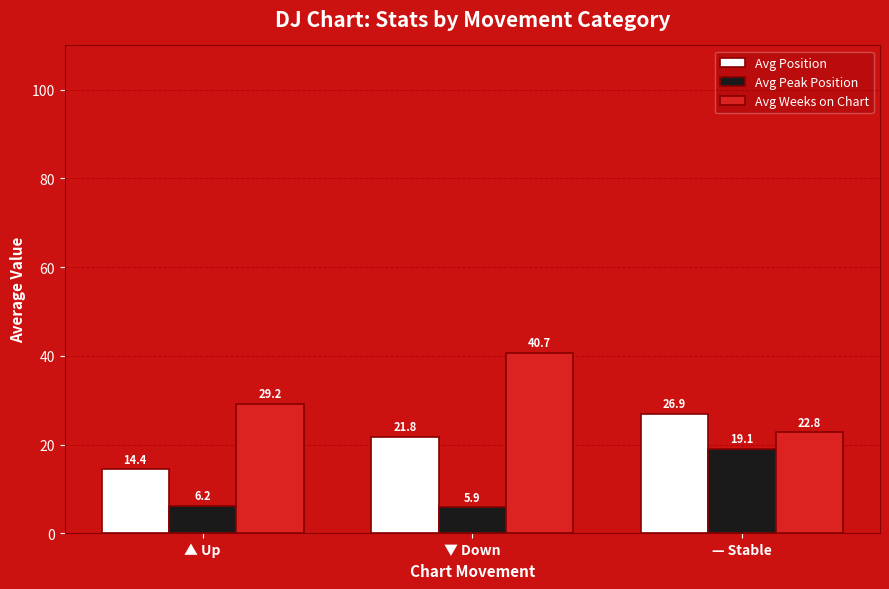

The value of Avg Weeks on Chart at ▼ Down is 40.7. True or false?

True